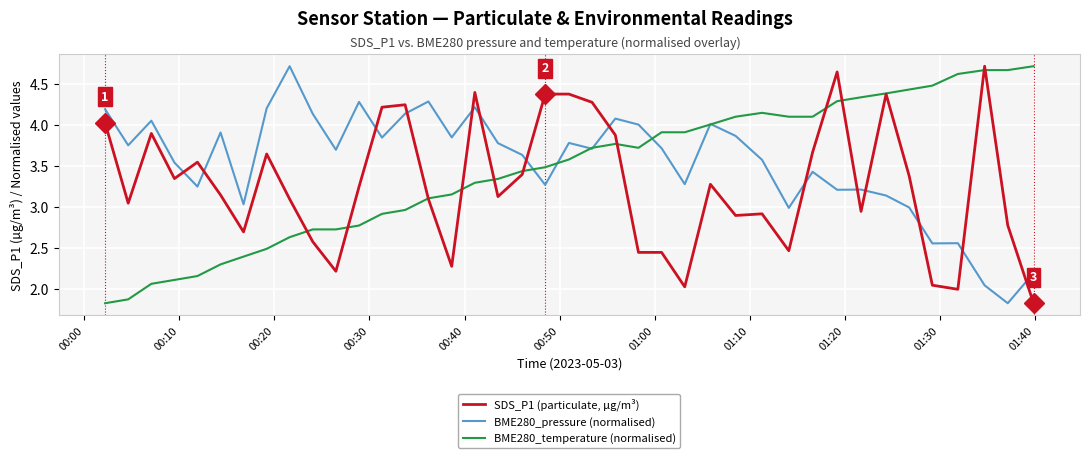

What is the lowest value of the BME280_pressure (normalised) series?

1.8